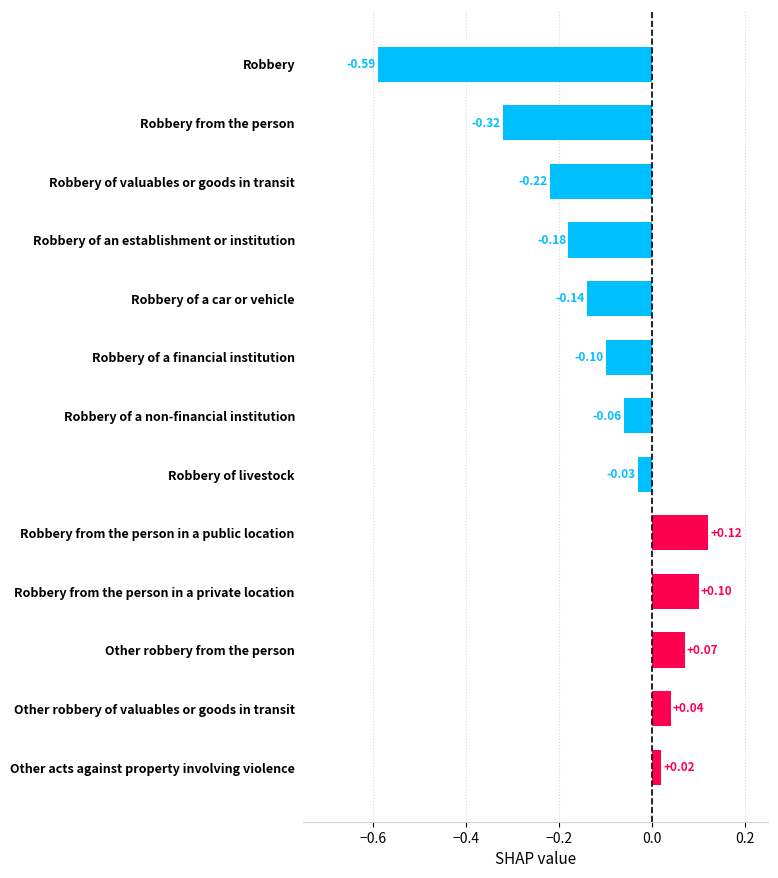

Does the chart contain stacked bars?

No